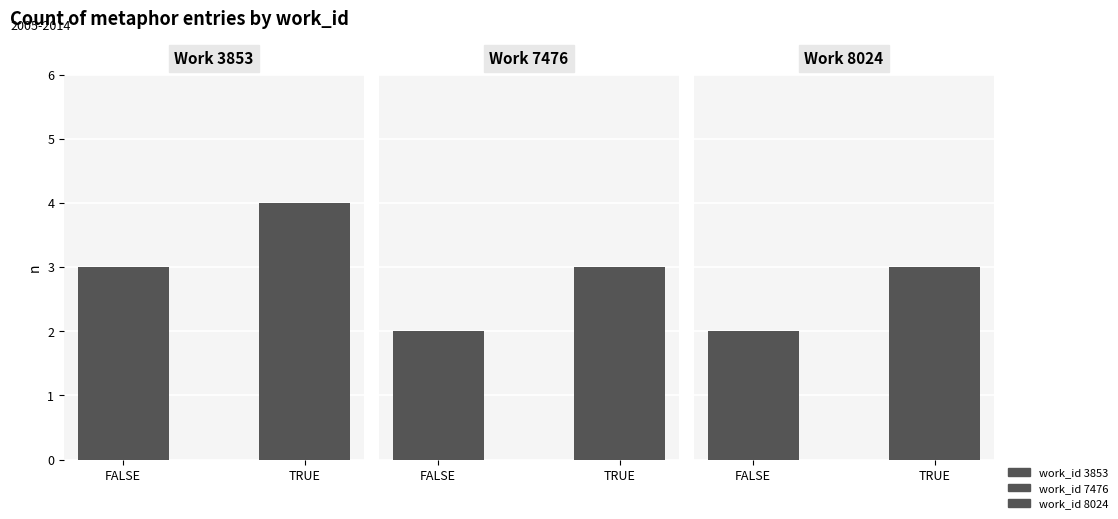

Is it true that work_id 3853 equals 3 at FALSE?

True